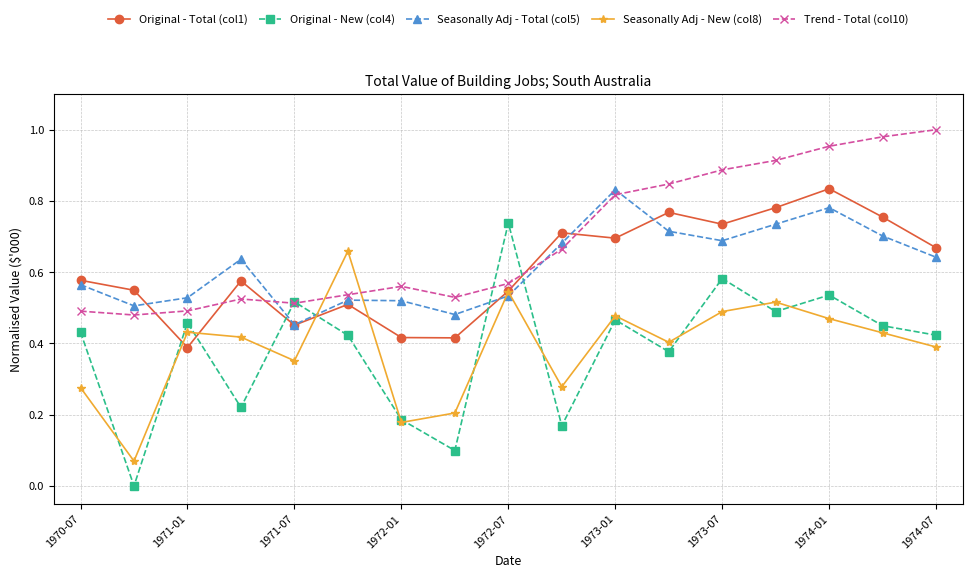

How many Seasonally Adj - Total (col5) values are between 0 and 1?

17